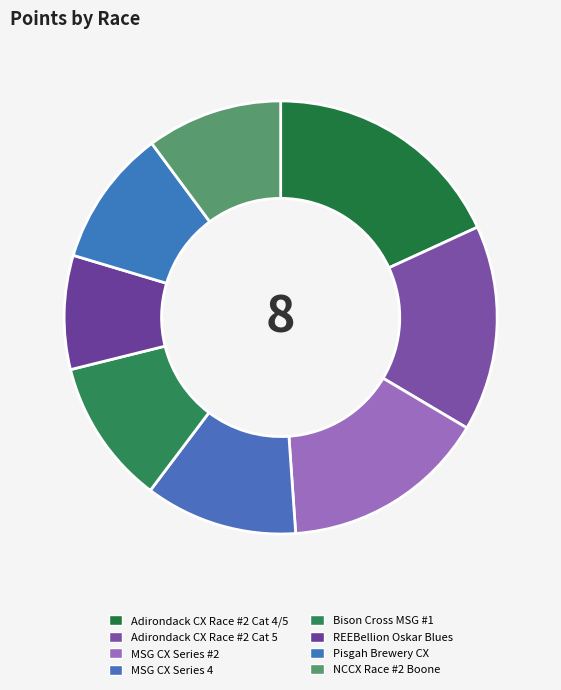

What is the largest slice in the pie chart?

Adirondack CX Race #2 Cat 4/5